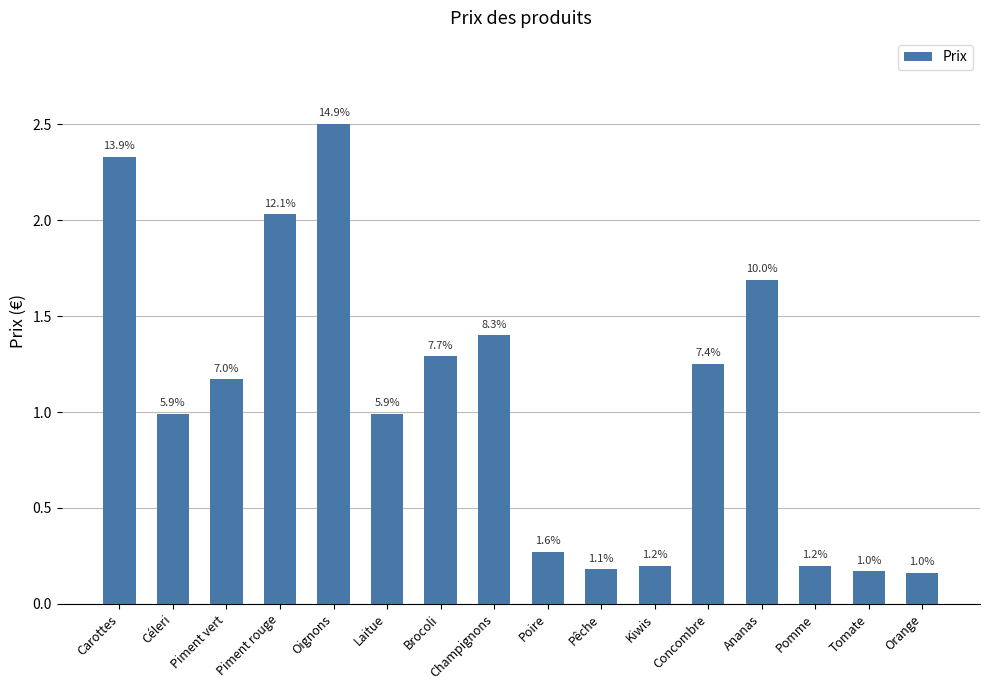

True or false: the data shows 0.3 at Pomme.

False